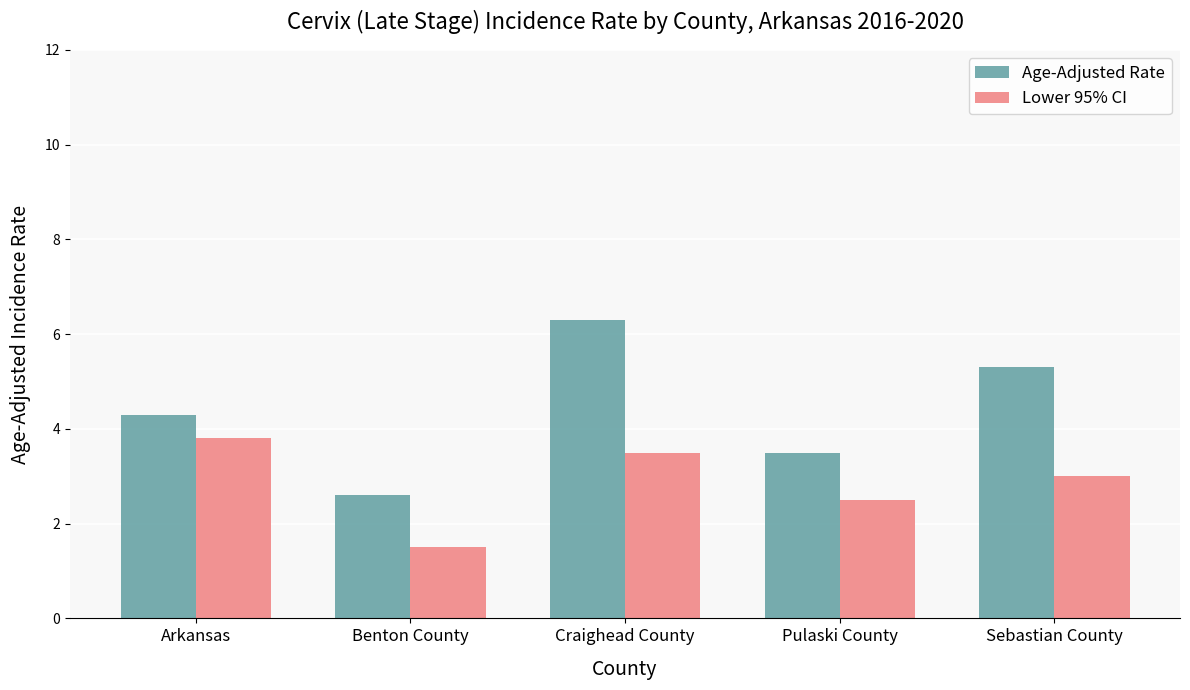

Rank the series at Pulaski County from lowest to highest value.

Lower 95% CI, Age-Adjusted Rate